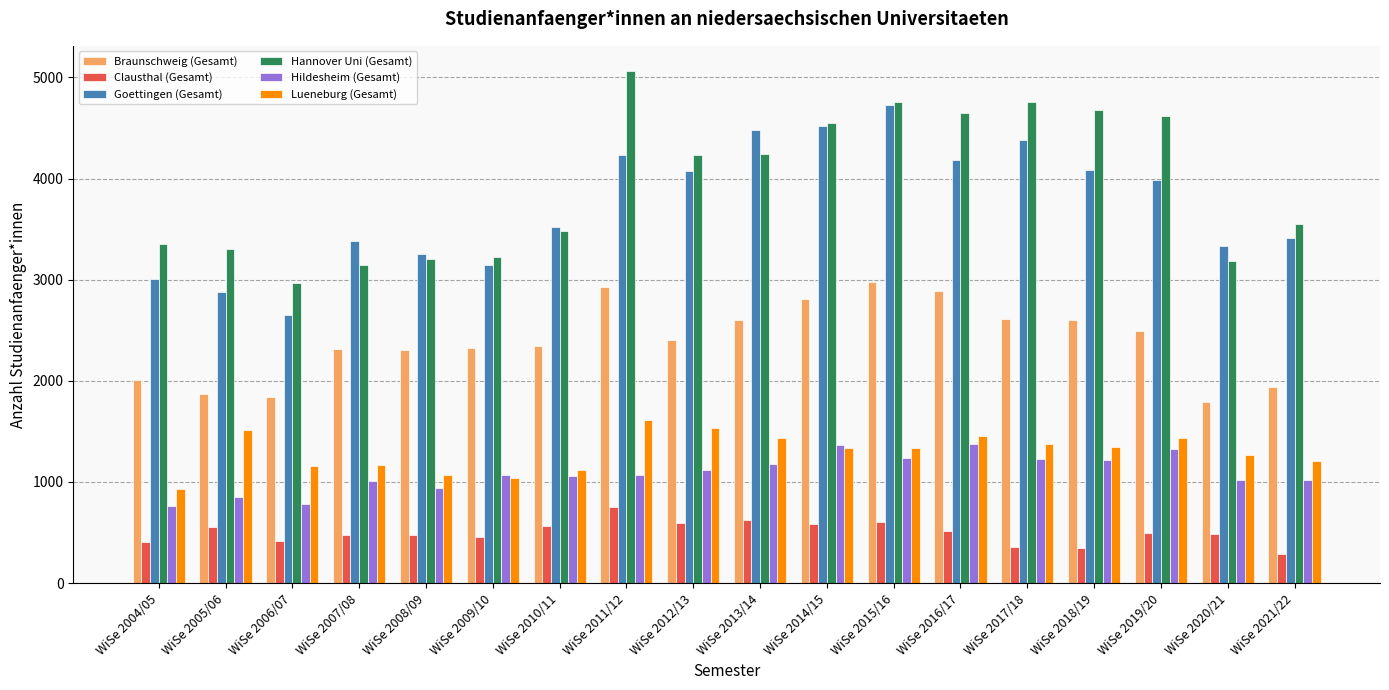

At which category does the chart reach its minimum across all series?

WiSe 2021/22